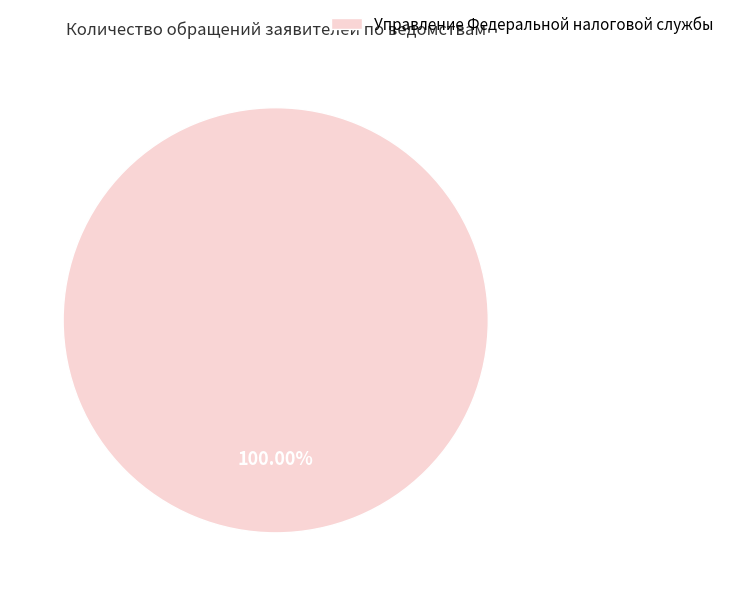

Rank the categories by value from highest to lowest.

Управление Федеральной налоговой службы